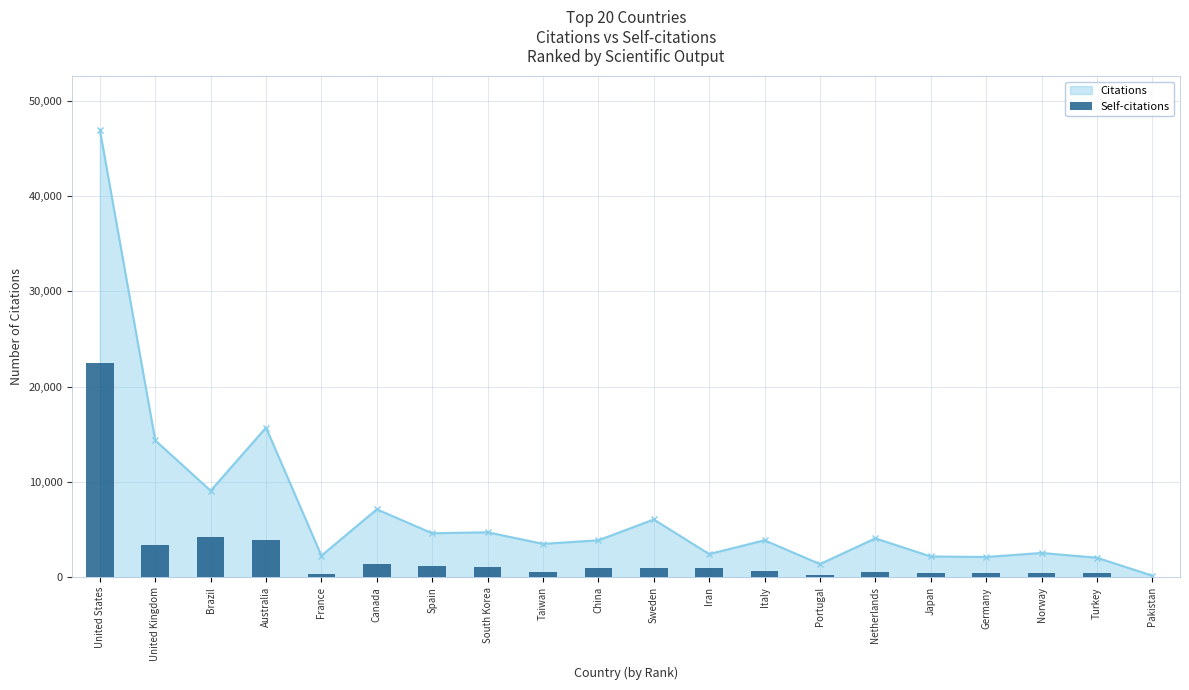

True or false: the data shows 482 at Germany.

True